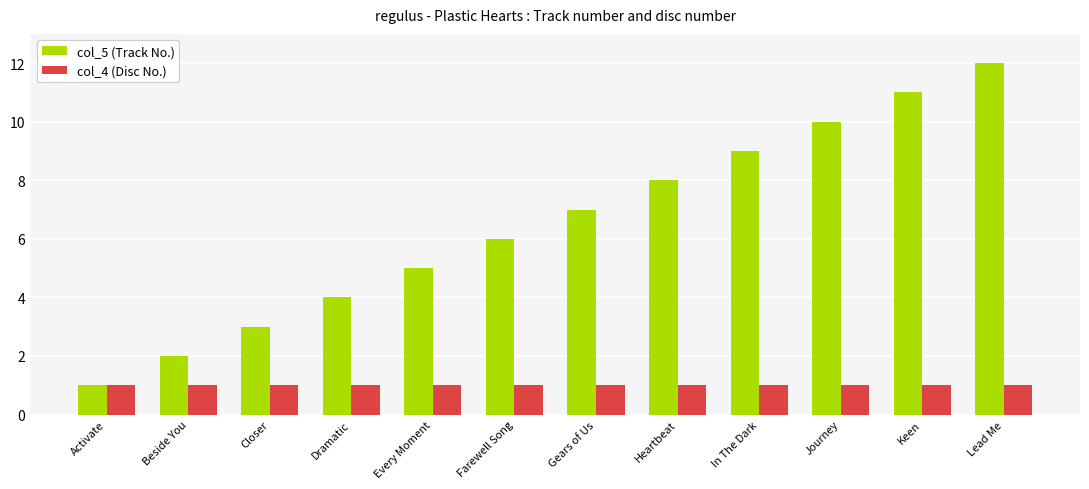

What is the difference between the highest and lowest values at Gears of Us?

6